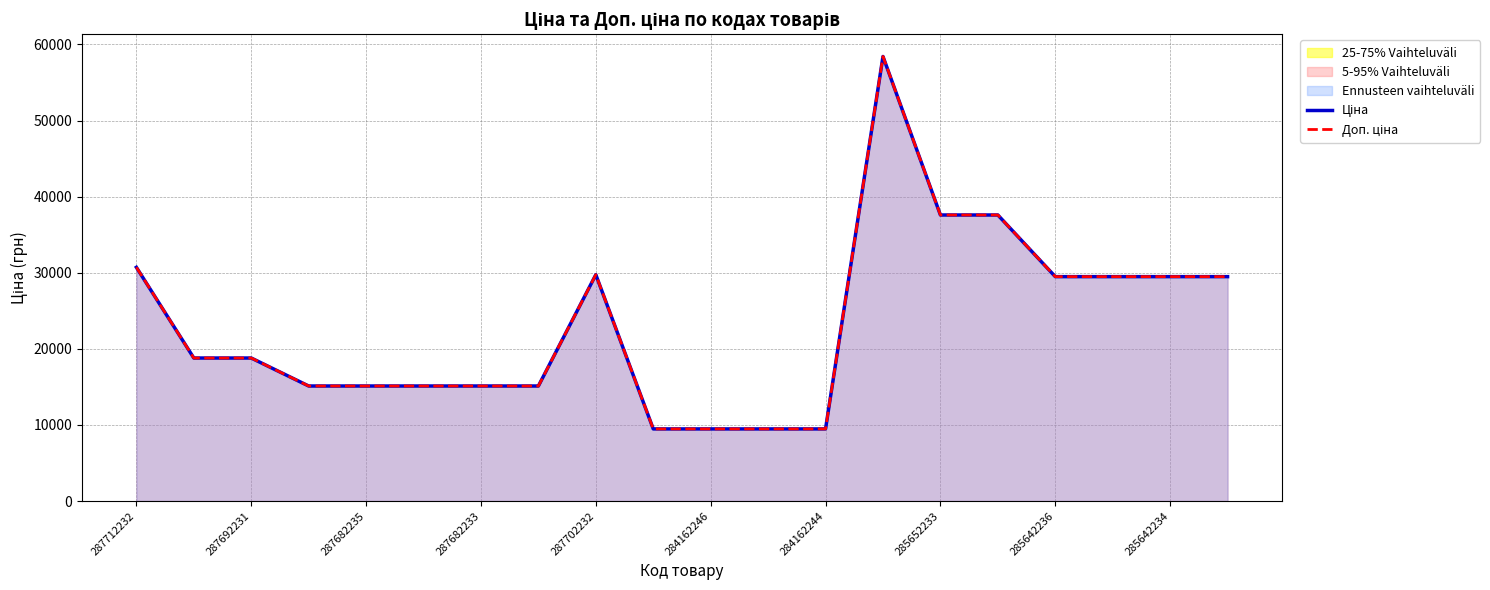

Does the chart display data point markers on the line(s)?

No